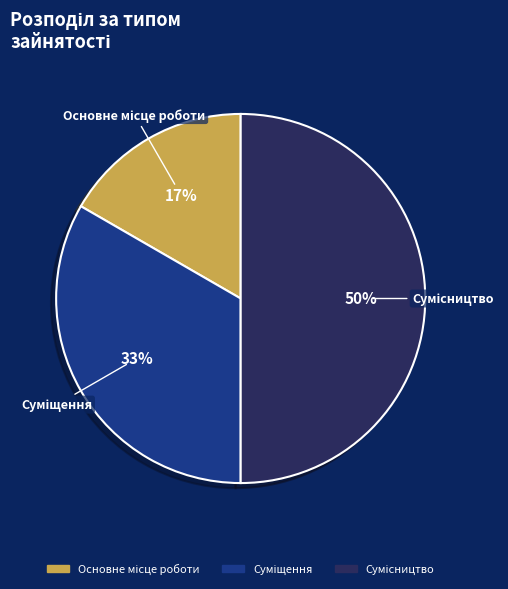

To the nearest percent, what is the difference between the largest and smallest slice percentages?

33%